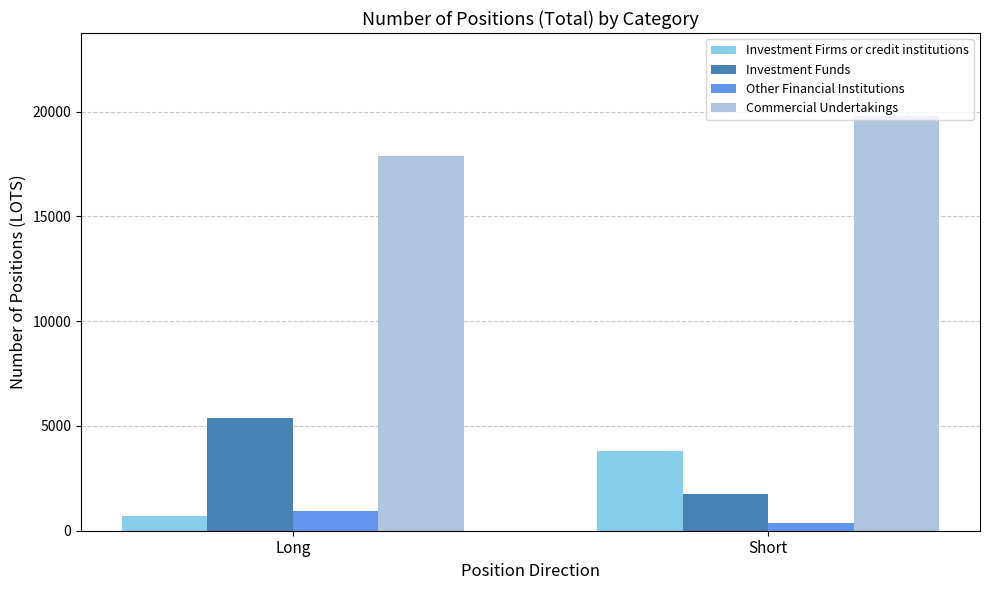

What are all the series names shown in the legend?

Investment Firms or credit institutions, Investment Funds, Other Financial Institutions, Commercial Undertakings